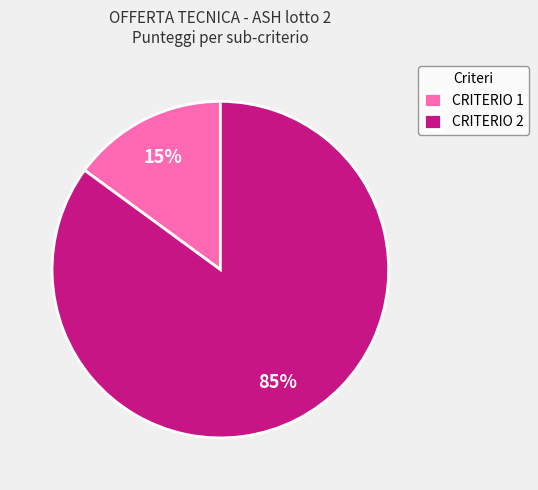

Is it true that CRITERIO 1 is 3% of the pie?

False